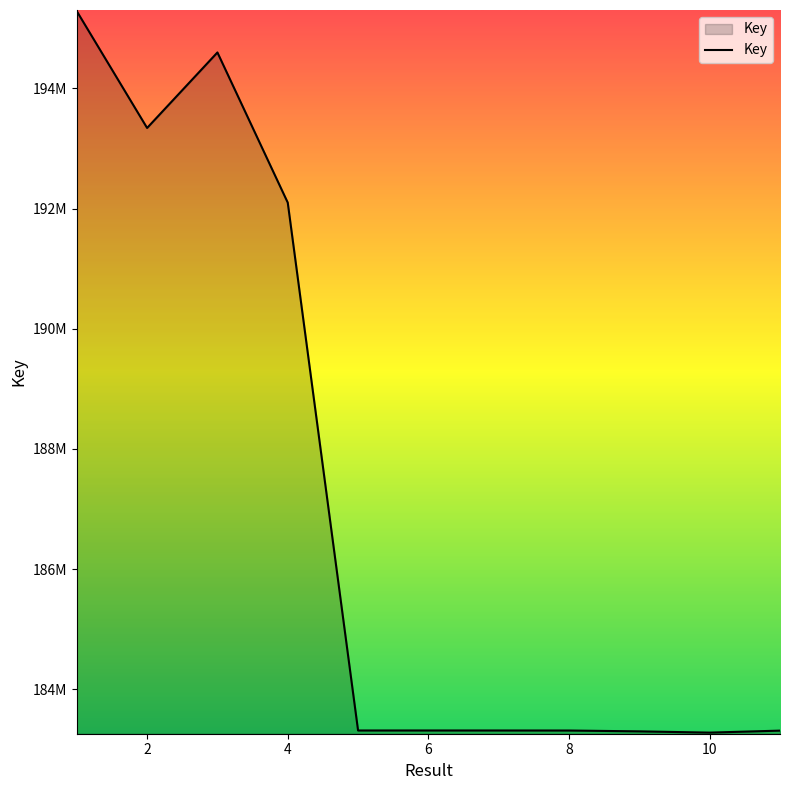

Does the chart have visible grid lines?

No